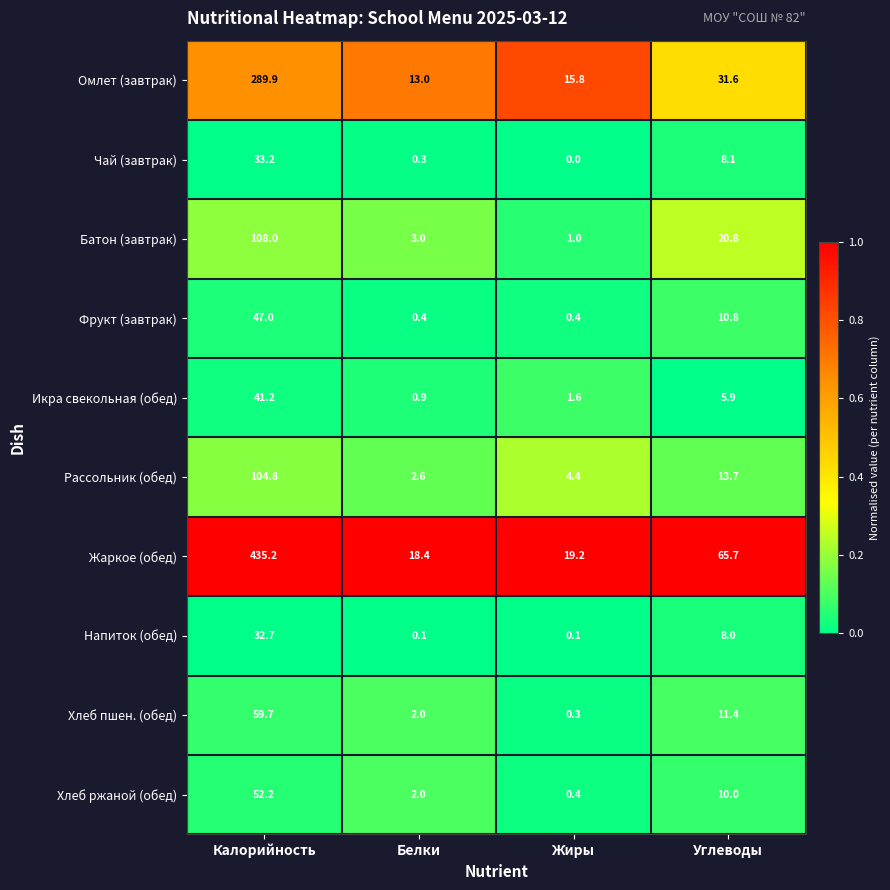

At Углеводы, list the series in order from smallest to largest.

Икра свекольная (обед), Напиток (обед), Чай (завтрак), Хлеб ржаной (обед), Фрукт (завтрак), Хлеб пшен. (обед), Рассольник (обед), Батон (завтрак), Омлет (завтрак), Жаркое (обед)